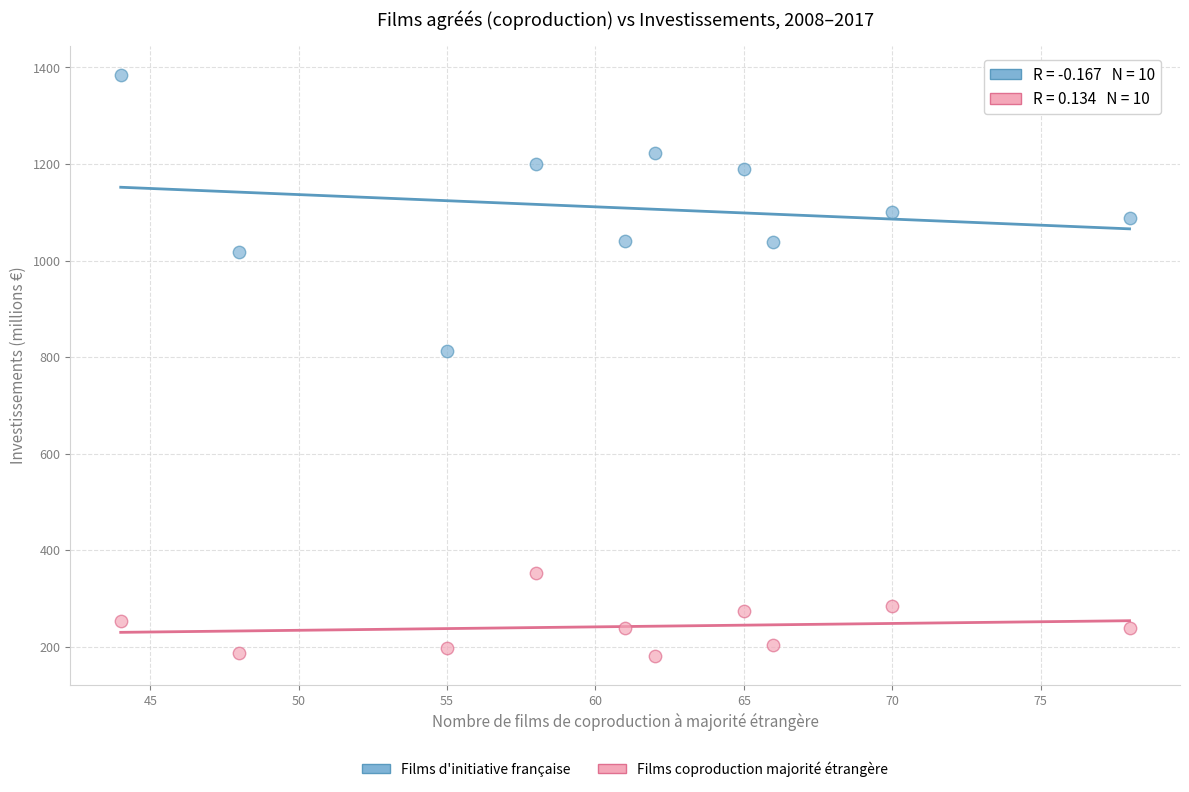

Across all series, what Y value is closest to 782?

811.7